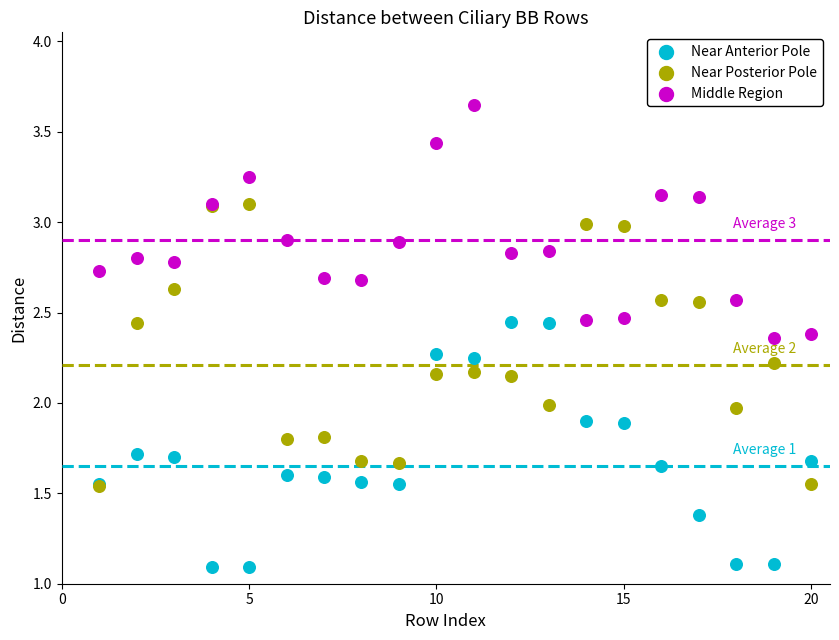

What are all the series names shown in the legend?

Near Anterior Pole, Near Posterior Pole, Middle Region